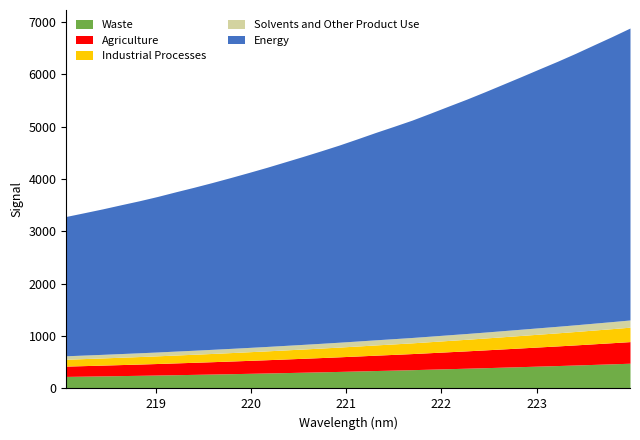

How many lines are shown in the chart?

5